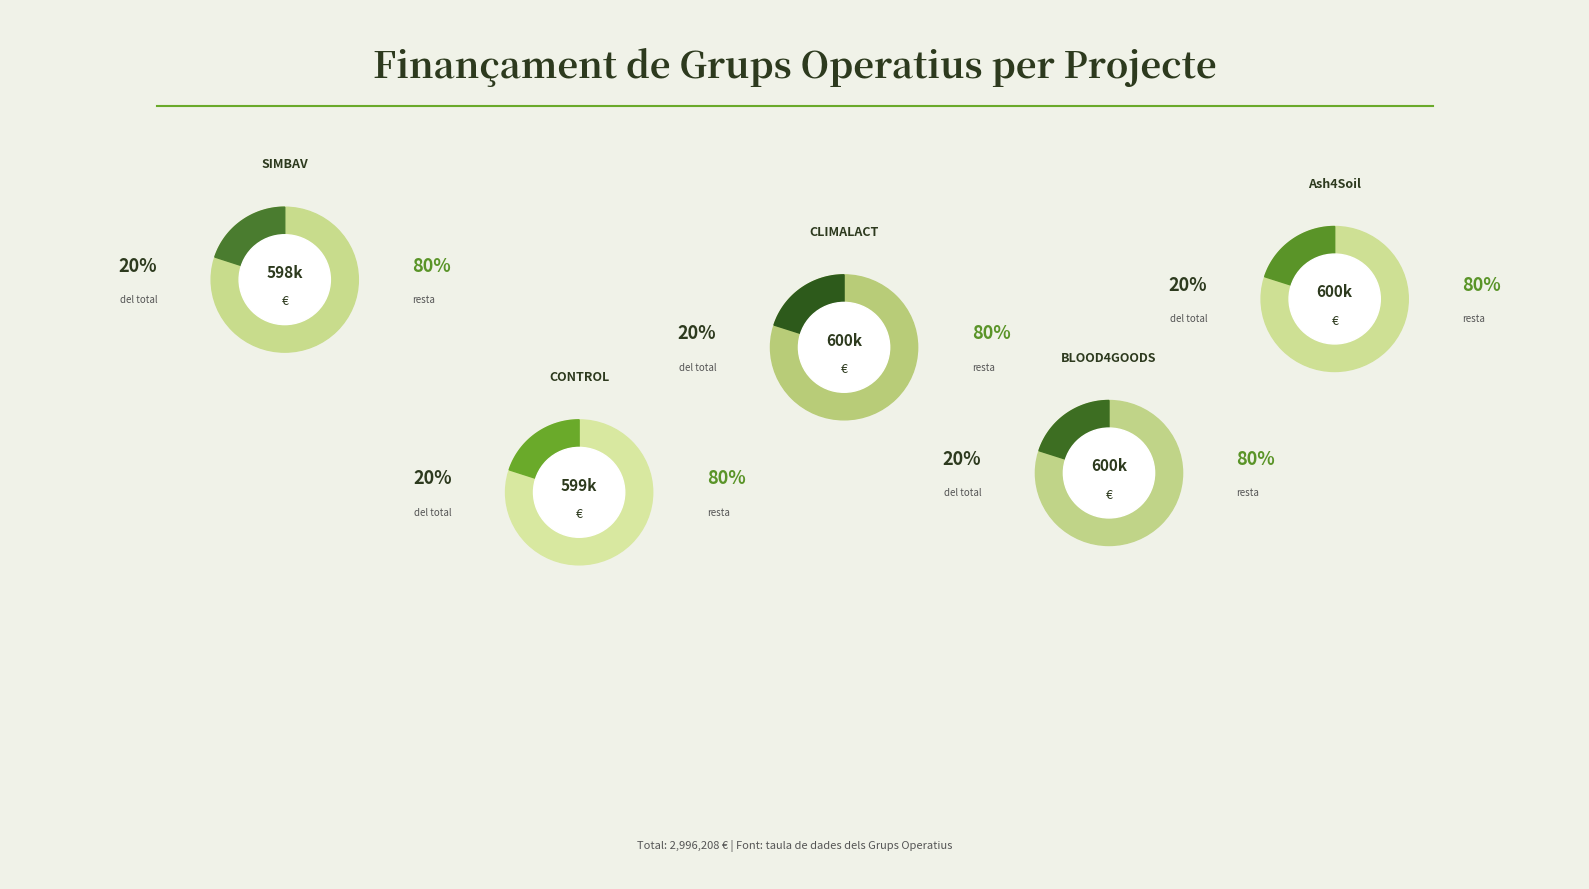

How many slices are in this pie chart?

5